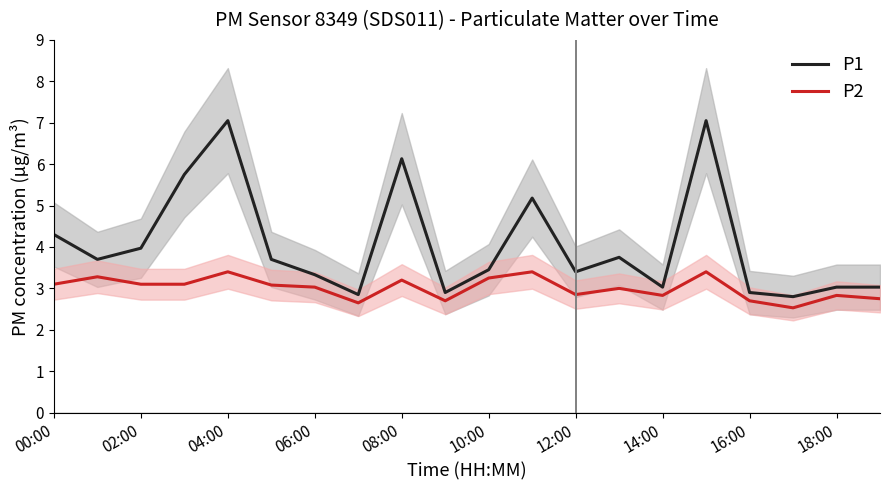

What is the difference between the maximum and minimum values in the P1 series?

4.2